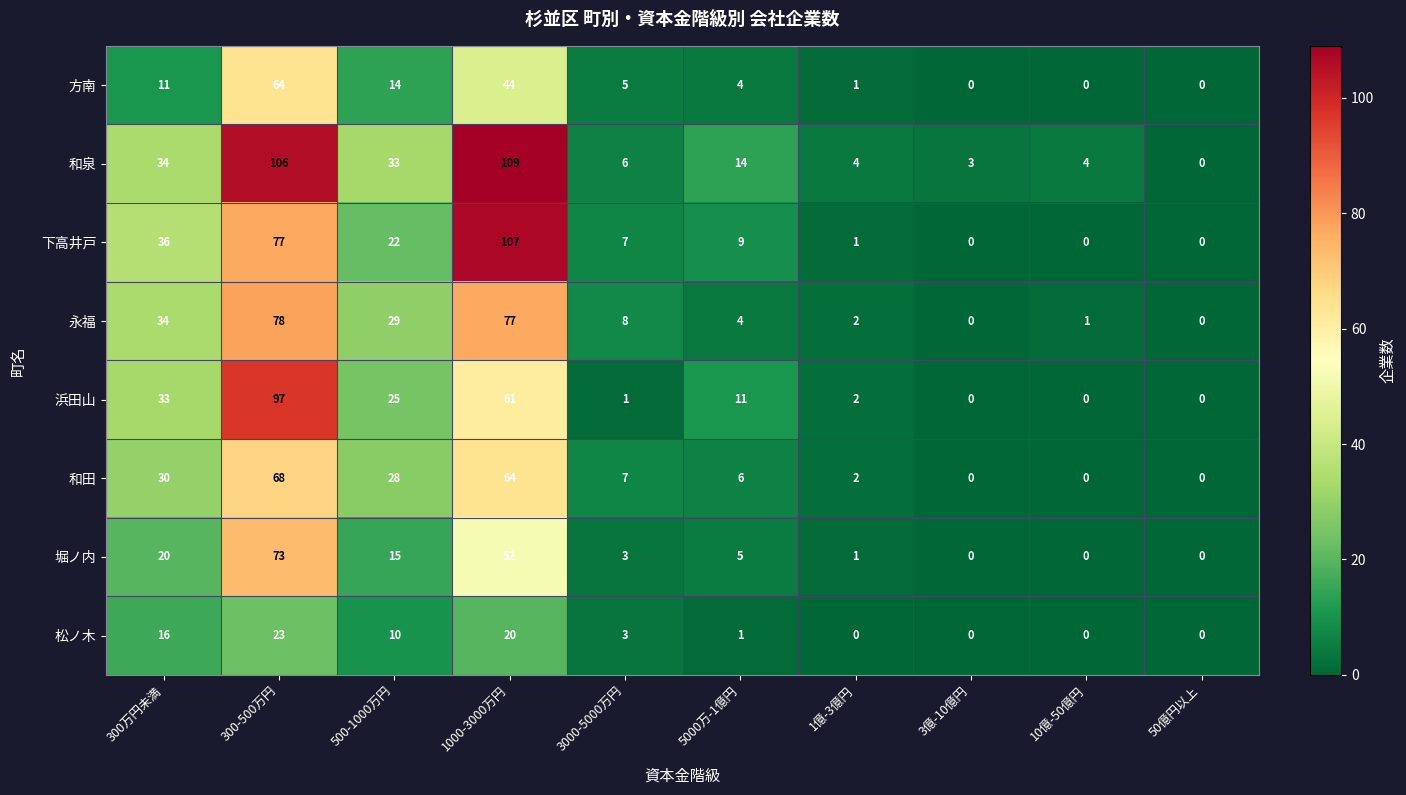

Between 1000-3000万円 and 1億-3億円, which series saw the biggest shift?

下高井戸